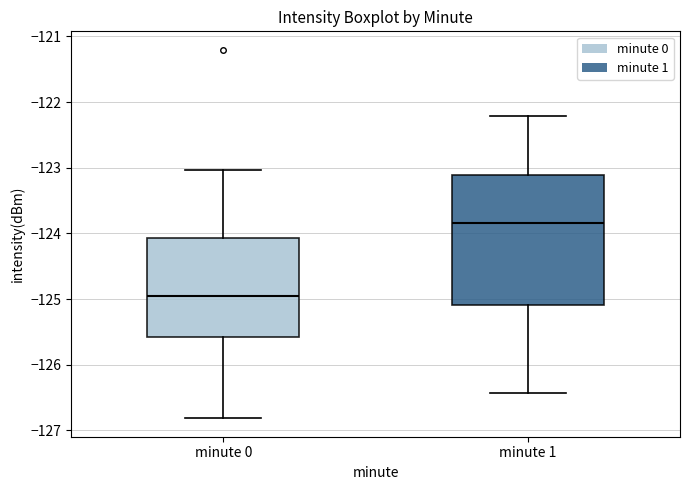

Reading left to right, read every box against the y-axis: the position of its median line, the range the box covers, and the ends of its whiskers. The values are not printed on the chart, so give them approximately, as read against the axis.

minute 0: median -125.0, box -125.6 to -124.1, whiskers -126.8 to -123.0
minute 1: median -123.8, box -125.1 to -123.1, whiskers -126.4 to -122.2